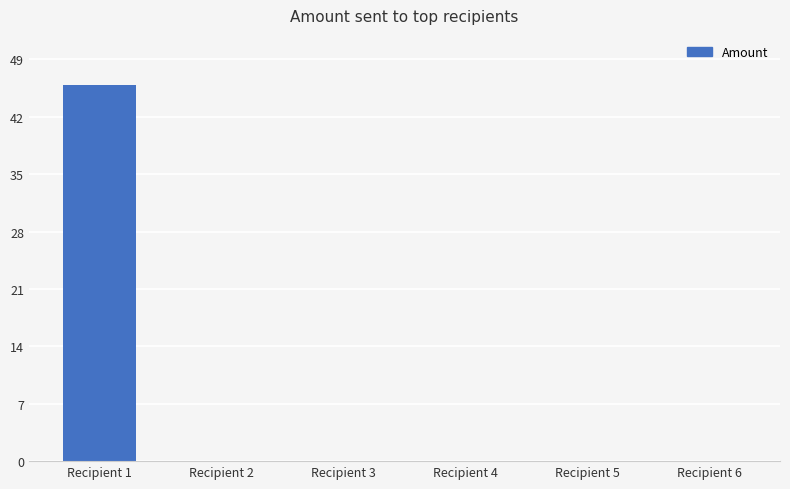

Are the bars grouped side by side (vs. stacked)?

No